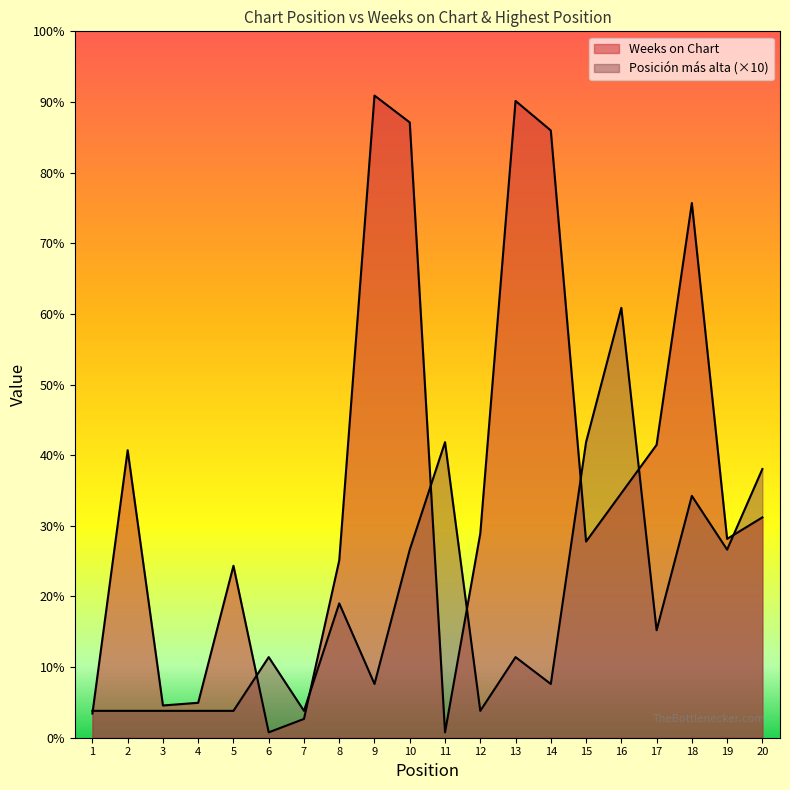

Reading left to right, list all the values displayed in this chart.

Weeks on Chart: 9	107	12	13	64	2	7	66	239	229	2	76	237	226	73	91	109	199	74	82
Posición más alta: 10	10	10	10	10	30	10	50	20	70	110	10	30	20	110	160	40	90	70	100